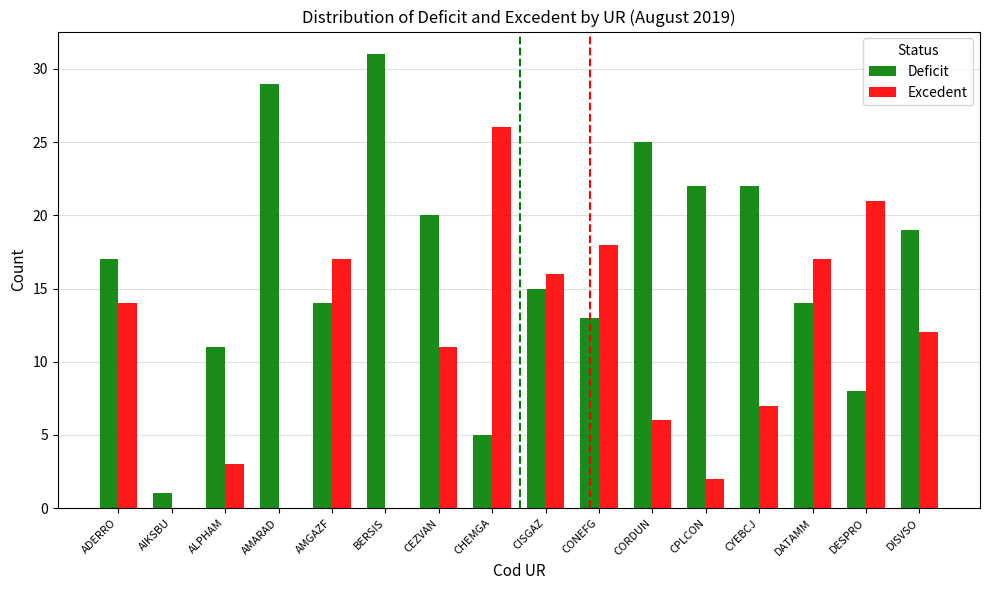

What is the average value of the Excedent series?

11